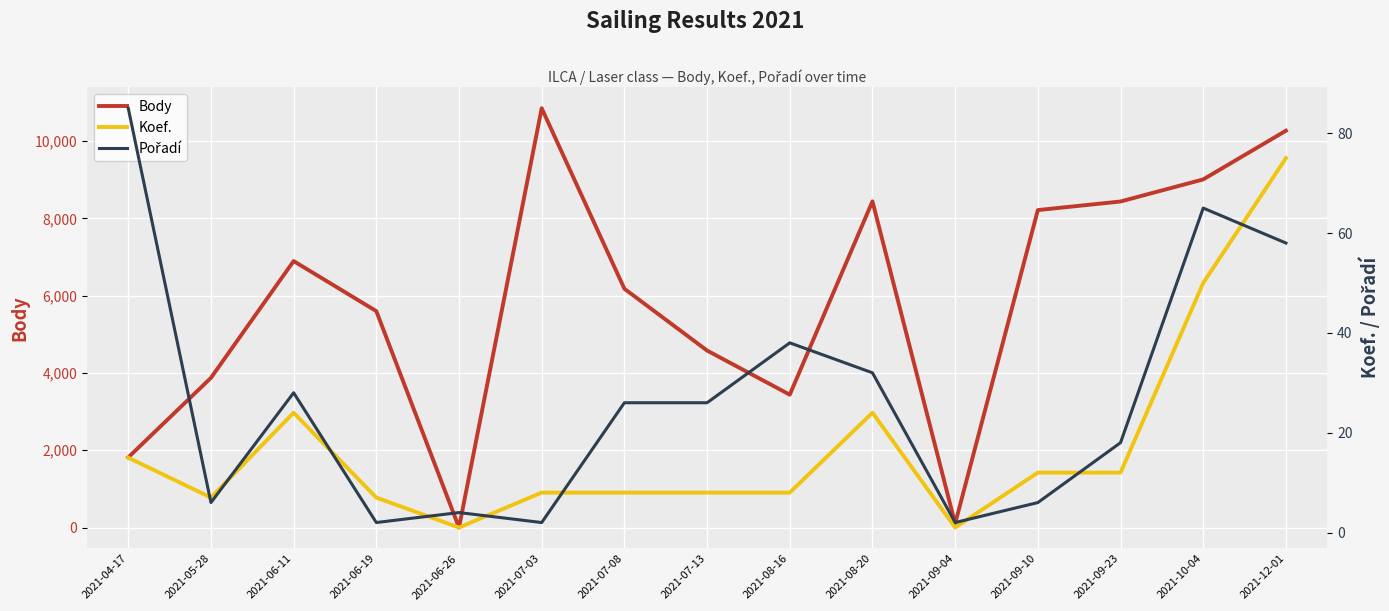

Which series has the largest range (max minus min)?

Body